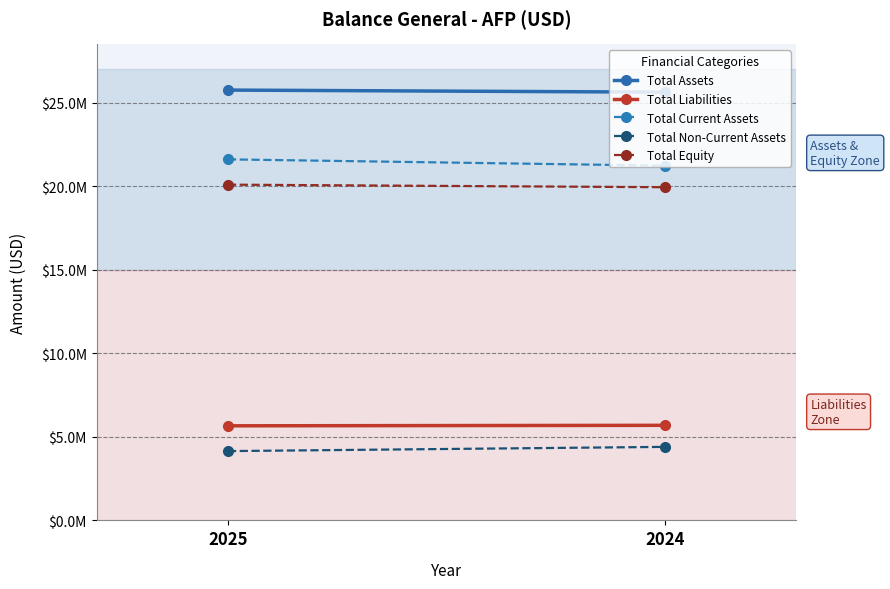

List the series in order of their peak value, highest first.

Total Assets, Total Current Assets, Total Equity, Total Liabilities, Total Non-Current Assets